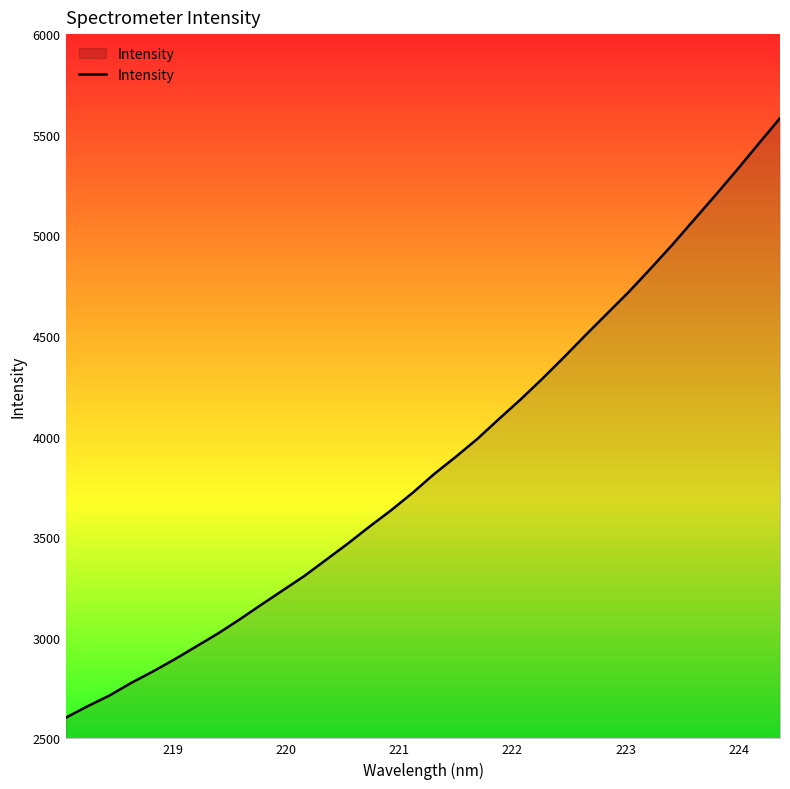

What is the maximum value shown in the chart?

5582.4